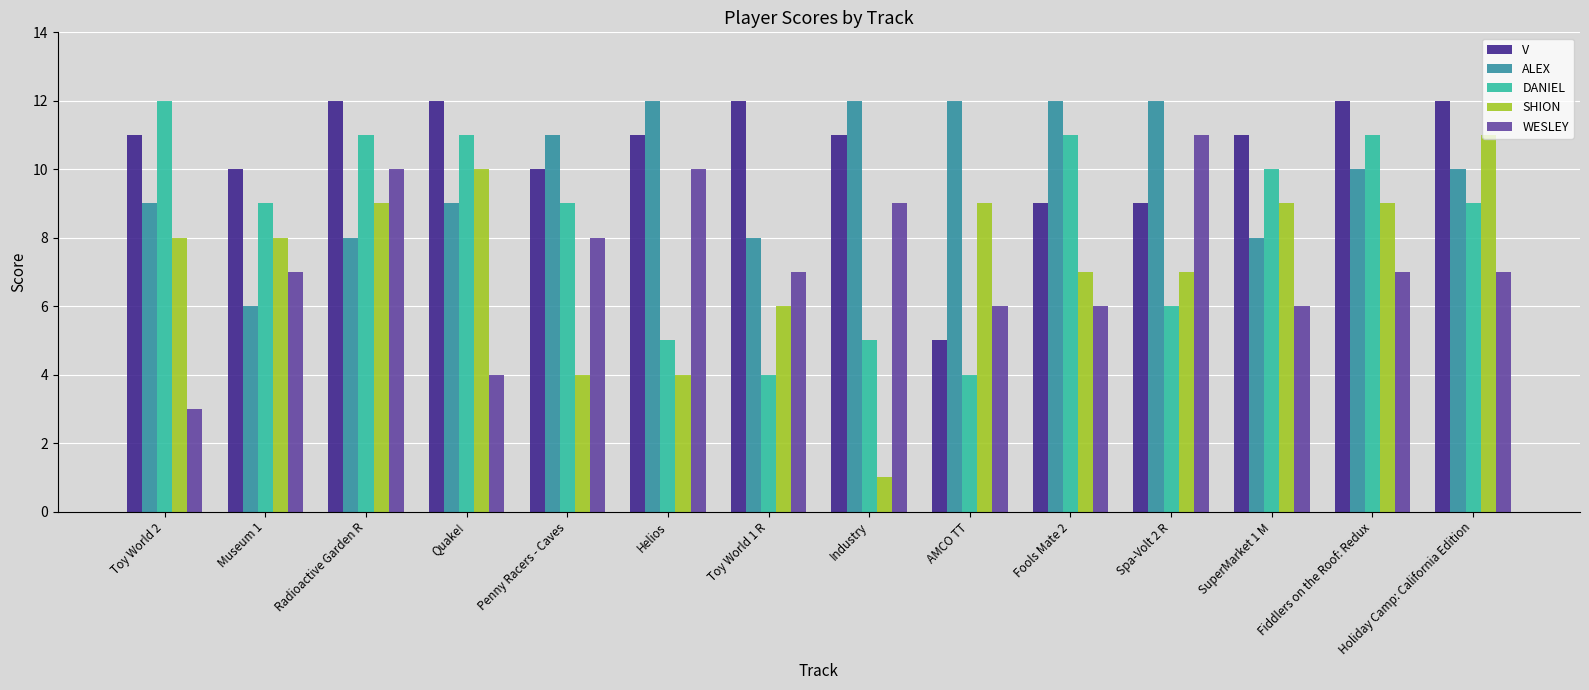

What are all the series names shown in the legend?

V, ALEX, DANIEL, SHION, WESLEY